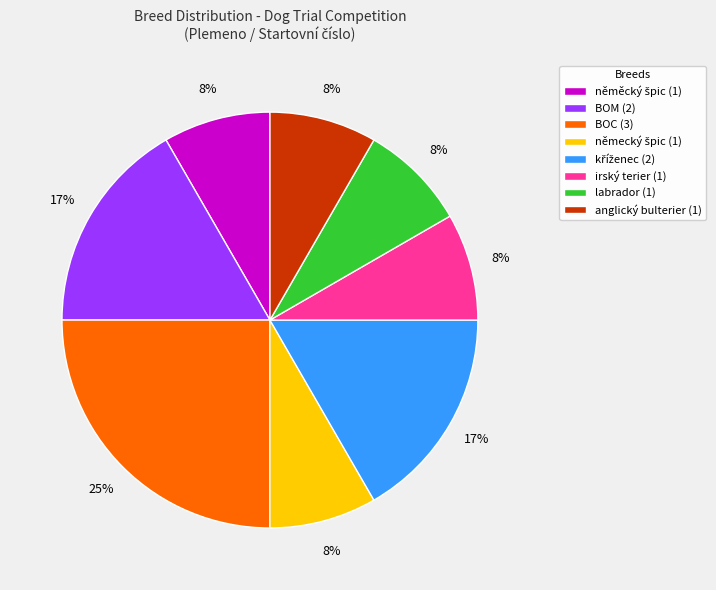

Does any single category account for the majority?

No